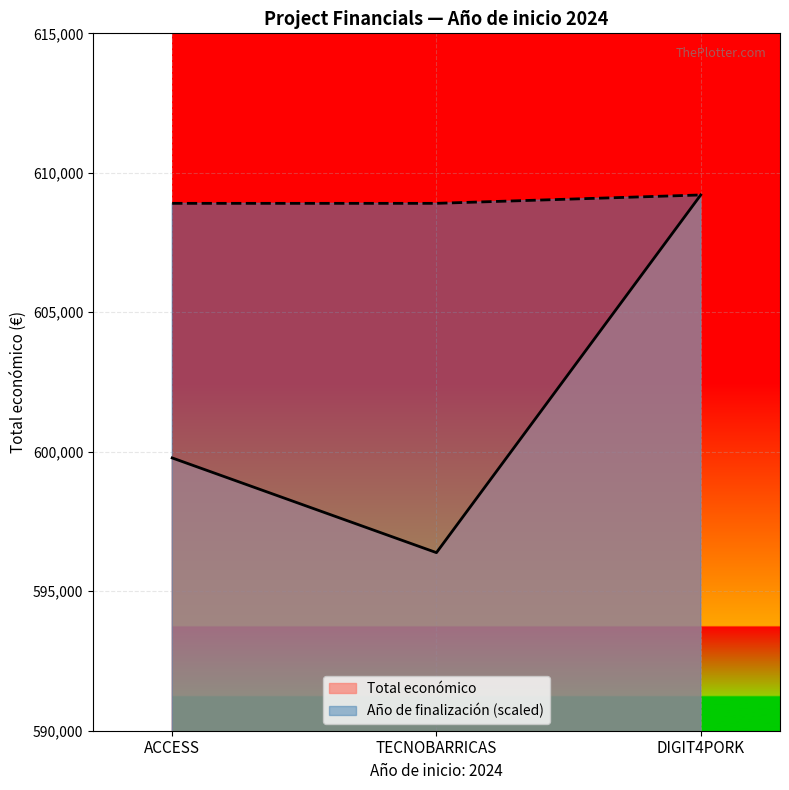

Is it true that Total económico equals 936844.5 at 2024?

False